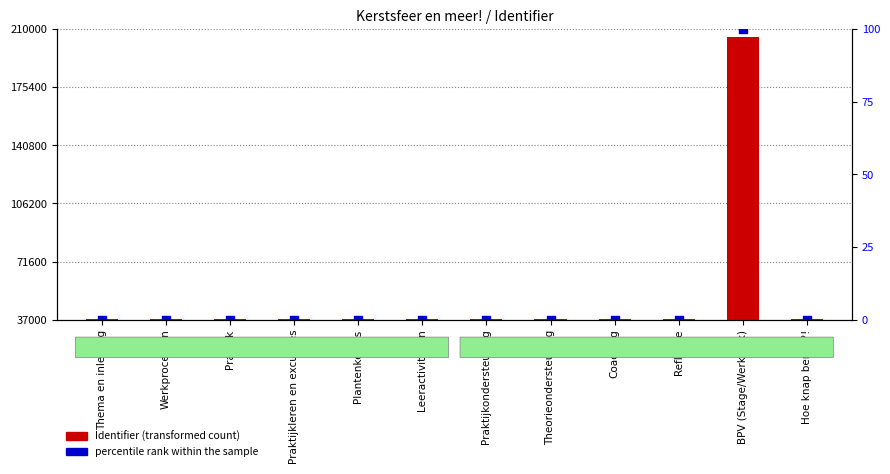

What is the total value across all series at Thema en inleiding?

37291.0